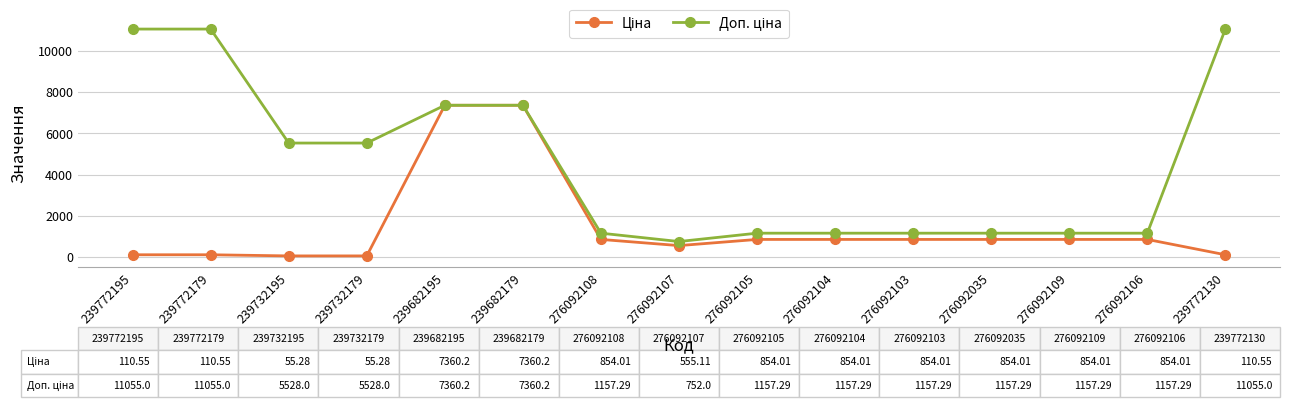

What is the greatest value displayed?

11055.0